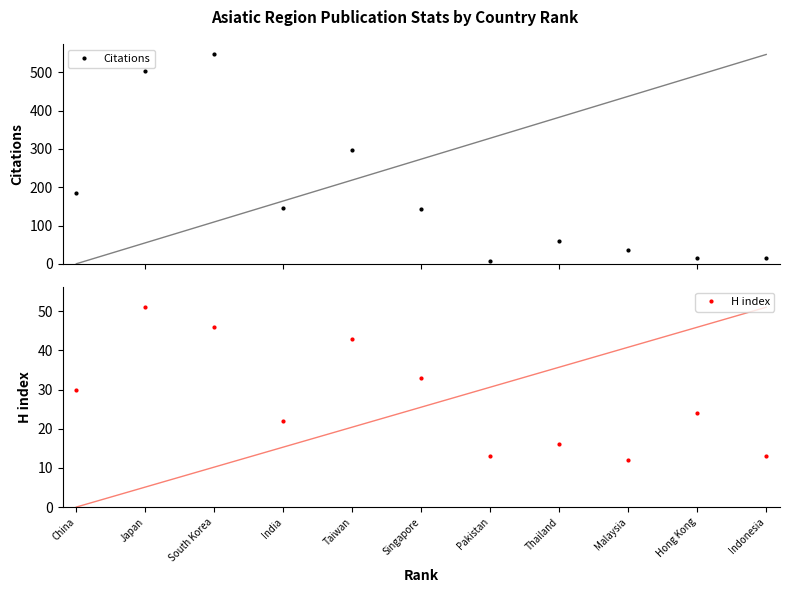

How many lines are shown in the chart?

2